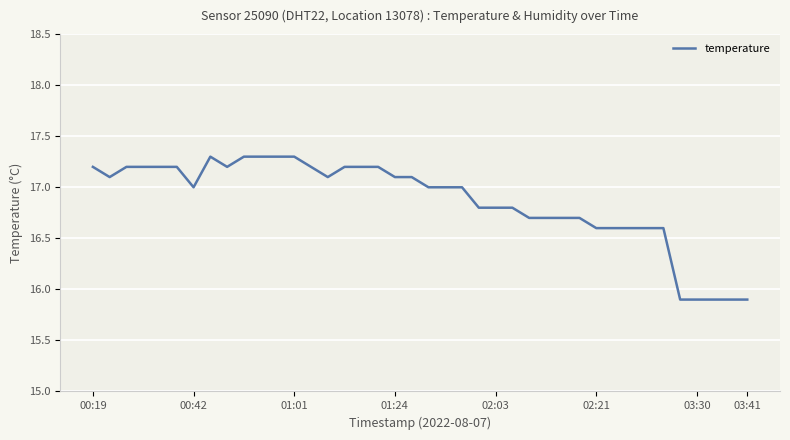

How many series are shown in this chart?

1